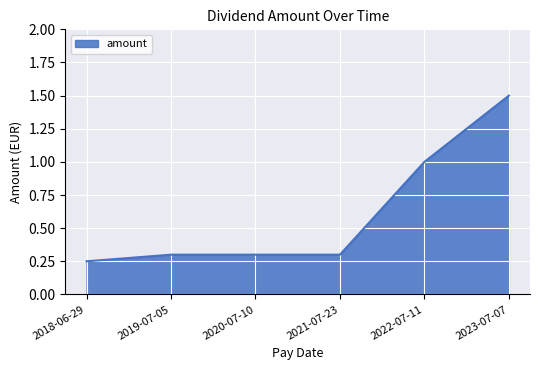

What position from the right is 2018-06-29?

6